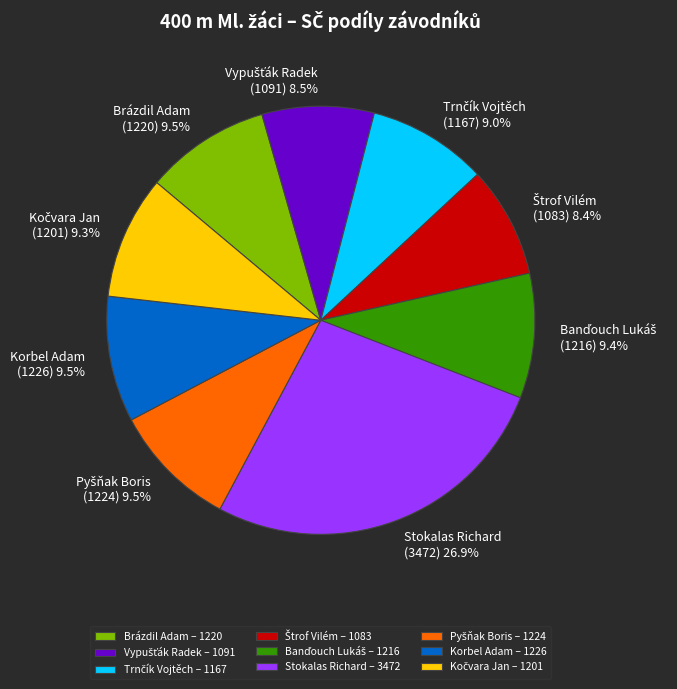

How many slices are in this pie chart?

9